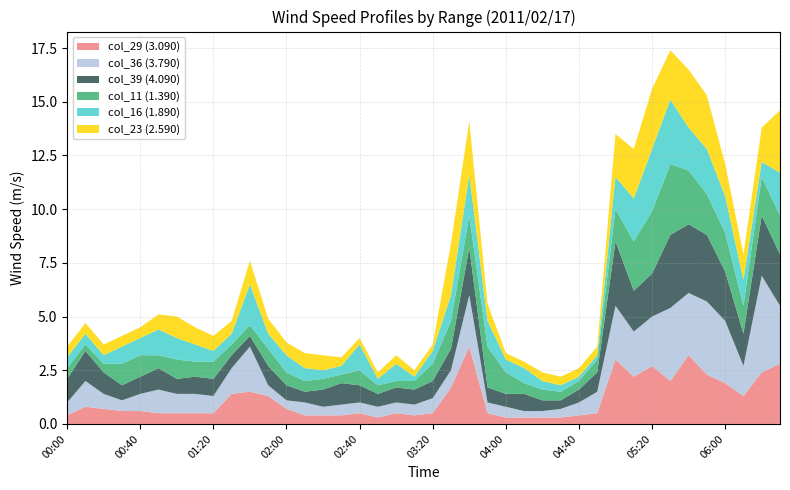

Reading left to right, transcribe all the data shown in this chart.

col_29 (3.090): 2011/02/17 00:00=0.4	2011/02/17 00:10=0.8	2011/02/17 00:20=0.7	2011/02/17 00:30=0.6	2011/02/17 00:40=0.6	2011/02/17 00:50=0.5	2011/02/17 01:00=0.5	2011/02/17 01:10=0.5	2011/02/17 01:20=0.5	2011/02/17 01:30=1.4	2011/02/17 01:40=1.5	2011/02/17 01:50=1.3	2011/02/17 02:00=0.7	2011/02/17 02:10=0.4	2011/02/17 02:20=0.4	2011/02/17 02:30=0.4	2011/02/17 02:40=0.5	2011/02/17 02:50=0.3	2011/02/17 03:00=0.5	2011/02/17 03:10=0.4	2011/02/17 03:20=0.5	2011/02/17 03:30=1.7	2011/02/17 03:40=3.6	2011/02/17 03:50=0.5	2011/02/17 04:00=0.3	2011/02/17 04:10=0.3	2011/02/17 04:20=0.3	2011/02/17 04:30=0.3	2011/02/17 04:40=0.4	2011/02/17 04:50=0.5	2011/02/17 05:00=3.0	2011/02/17 05:10=2.2	2011/02/17 05:20=2.7	2011/02/17 05:30=2.0	2011/02/17 05:40=3.2	2011/02/17 05:50=2.3	2011/02/17 06:00=1.9	2011/02/17 06:10=1.3	2011/02/17 06:20=2.4	2011/02/17 06:30=2.8
col_36 (3.790): 2011/02/17 00:00=0.6	2011/02/17 00:10=1.2	2011/02/17 00:20=0.7	2011/02/17 00:30=0.5	2011/02/17 00:40=0.8	2011/02/17 00:50=1.1	2011/02/17 01:00=0.9	2011/02/17 01:10=0.9	2011/02/17 01:20=0.8	2011/02/17 01:30=1.2	2011/02/17 01:40=2.1	2011/02/17 01:50=0.5	2011/02/17 02:00=0.4	2011/02/17 02:10=0.6	2011/02/17 02:20=0.4	2011/02/17 02:30=0.5	2011/02/17 02:40=0.5	2011/02/17 02:50=0.5	2011/02/17 03:00=0.5	2011/02/17 03:10=0.5	2011/02/17 03:20=0.7	2011/02/17 03:30=0.8	2011/02/17 03:40=2.4	2011/02/17 03:50=0.5	2011/02/17 04:00=0.5	2011/02/17 04:10=0.3	2011/02/17 04:20=0.3	2011/02/17 04:30=0.4	2011/02/17 04:40=0.6	2011/02/17 04:50=1.0	2011/02/17 05:00=2.5	2011/02/17 05:10=2.1	2011/02/17 05:20=2.3	2011/02/17 05:30=3.4	2011/02/17 05:40=2.9	2011/02/17 05:50=3.4	2011/02/17 06:00=2.9	2011/02/17 06:10=1.4	2011/02/17 06:20=4.5	2011/02/17 06:30=2.7
col_39 (4.090): 2011/02/17 00:00=1.1	2011/02/17 00:10=1.4	2011/02/17 00:20=1.0	2011/02/17 00:30=0.7	2011/02/17 00:40=0.8	2011/02/17 00:50=1.0	2011/02/17 01:00=0.7	2011/02/17 01:10=0.8	2011/02/17 01:20=0.8	2011/02/17 01:30=0.6	2011/02/17 01:40=0.5	2011/02/17 01:50=0.9	2011/02/17 02:00=0.7	2011/02/17 02:10=0.5	2011/02/17 02:20=0.8	2011/02/17 02:30=1.0	2011/02/17 02:40=0.8	2011/02/17 02:50=0.6	2011/02/17 03:00=0.7	2011/02/17 03:10=0.7	2011/02/17 03:20=0.8	2011/02/17 03:30=1.0	2011/02/17 03:40=2.2	2011/02/17 03:50=0.7	2011/02/17 04:00=0.6	2011/02/17 04:10=0.8	2011/02/17 04:20=0.5	2011/02/17 04:30=0.4	2011/02/17 04:40=0.6	2011/02/17 04:50=0.9	2011/02/17 05:00=3.0	2011/02/17 05:10=1.9	2011/02/17 05:20=2.0	2011/02/17 05:30=3.4	2011/02/17 05:40=3.2	2011/02/17 05:50=3.1	2011/02/17 06:00=2.3	2011/02/17 06:10=1.5	2011/02/17 06:20=2.8	2011/02/17 06:30=2.4
col_11 (1.390): 2011/02/17 00:00=0.5	2011/02/17 00:10=0.3	2011/02/17 00:20=0.4	2011/02/17 00:30=1.0	2011/02/17 00:40=1.0	2011/02/17 00:50=0.6	2011/02/17 01:00=0.9	2011/02/17 01:10=0.7	2011/02/17 01:20=0.8	2011/02/17 01:30=0.5	2011/02/17 01:40=0.5	2011/02/17 01:50=0.8	2011/02/17 02:00=0.6	2011/02/17 02:10=0.5	2011/02/17 02:20=0.5	2011/02/17 02:30=0.4	2011/02/17 02:40=0.7	2011/02/17 02:50=0.4	2011/02/17 03:00=0.3	2011/02/17 03:10=0.4	2011/02/17 03:20=0.8	2011/02/17 03:30=1.3	2011/02/17 03:40=1.5	2011/02/17 03:50=1.9	2011/02/17 04:00=1.0	2011/02/17 04:10=0.5	2011/02/17 04:20=0.5	2011/02/17 04:30=0.4	2011/02/17 04:40=0.4	2011/02/17 04:50=0.6	2011/02/17 05:00=1.5	2011/02/17 05:10=2.3	2011/02/17 05:20=2.9	2011/02/17 05:30=3.3	2011/02/17 05:40=2.5	2011/02/17 05:50=1.9	2011/02/17 06:00=1.8	2011/02/17 06:10=1.3	2011/02/17 06:20=1.8	2011/02/17 06:30=1.8
col_16 (1.890): 2011/02/17 00:00=0.5	2011/02/17 00:10=0.5	2011/02/17 00:20=0.4	2011/02/17 00:30=0.8	2011/02/17 00:40=0.8	2011/02/17 00:50=1.2	2011/02/17 01:00=1.0	2011/02/17 01:10=0.8	2011/02/17 01:20=0.5	2011/02/17 01:30=0.5	2011/02/17 01:40=1.9	2011/02/17 01:50=0.7	2011/02/17 02:00=0.8	2011/02/17 02:10=0.6	2011/02/17 02:20=0.4	2011/02/17 02:30=0.4	2011/02/17 02:40=1.2	2011/02/17 02:50=0.3	2011/02/17 03:00=0.8	2011/02/17 03:10=0.2	2011/02/17 03:20=0.6	2011/02/17 03:30=1.2	2011/02/17 03:40=1.9	2011/02/17 03:50=1.2	2011/02/17 04:00=0.6	2011/02/17 04:10=0.7	2011/02/17 04:20=0.4	2011/02/17 04:30=0.3	2011/02/17 04:40=0.2	2011/02/17 04:50=0.2	2011/02/17 05:00=1.5	2011/02/17 05:10=2.0	2011/02/17 05:20=2.9	2011/02/17 05:30=3.0	2011/02/17 05:40=2.0	2011/02/17 05:50=2.1	2011/02/17 06:00=1.7	2011/02/17 06:10=1.2	2011/02/17 06:20=0.7	2011/02/17 06:30=2.0
col_23 (2.590): 2011/02/17 00:00=0.5	2011/02/17 00:10=0.5	2011/02/17 00:20=0.5	2011/02/17 00:30=0.5	2011/02/17 00:40=0.5	2011/02/17 00:50=0.7	2011/02/17 01:00=1.0	2011/02/17 01:10=0.8	2011/02/17 01:20=0.7	2011/02/17 01:30=0.6	2011/02/17 01:40=1.1	2011/02/17 01:50=0.7	2011/02/17 02:00=0.6	2011/02/17 02:10=0.7	2011/02/17 02:20=0.7	2011/02/17 02:30=0.4	2011/02/17 02:40=0.3	2011/02/17 02:50=0.3	2011/02/17 03:00=0.4	2011/02/17 03:10=0.3	2011/02/17 03:20=0.3	2011/02/17 03:30=2.4	2011/02/17 03:40=2.5	2011/02/17 03:50=0.8	2011/02/17 04:00=0.3	2011/02/17 04:10=0.3	2011/02/17 04:20=0.4	2011/02/17 04:30=0.4	2011/02/17 04:40=0.4	2011/02/17 04:50=0.4	2011/02/17 05:00=2.0	2011/02/17 05:10=2.3	2011/02/17 05:20=2.8	2011/02/17 05:30=2.3	2011/02/17 05:40=2.7	2011/02/17 05:50=2.5	2011/02/17 06:00=1.5	2011/02/17 06:10=1.2	2011/02/17 06:20=1.6	2011/02/17 06:30=2.9